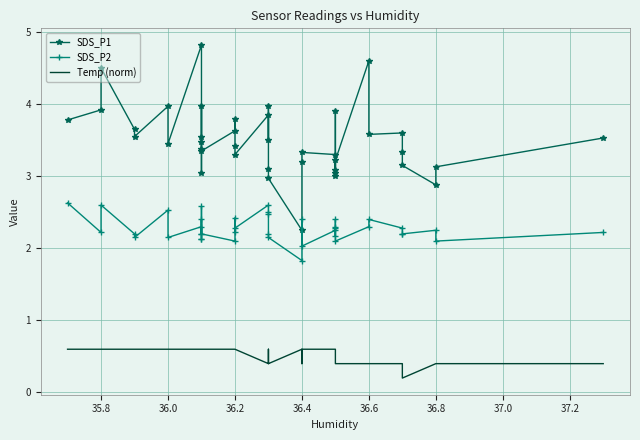

How many interior local peaks does the Temp (norm) series have?

1